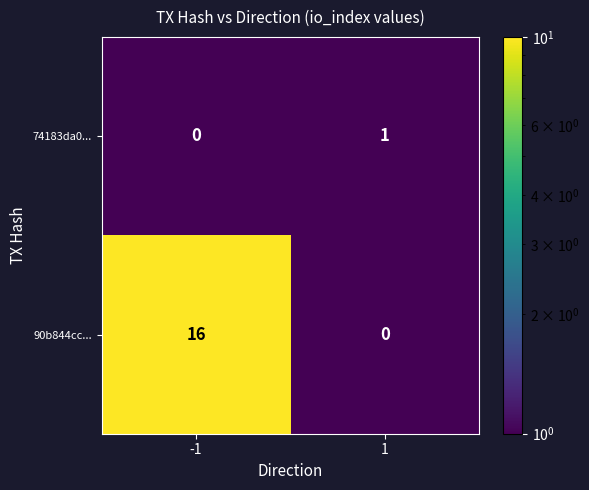

Rank the series at -1 from lowest to highest value.

74183da0..., 90b844cc...